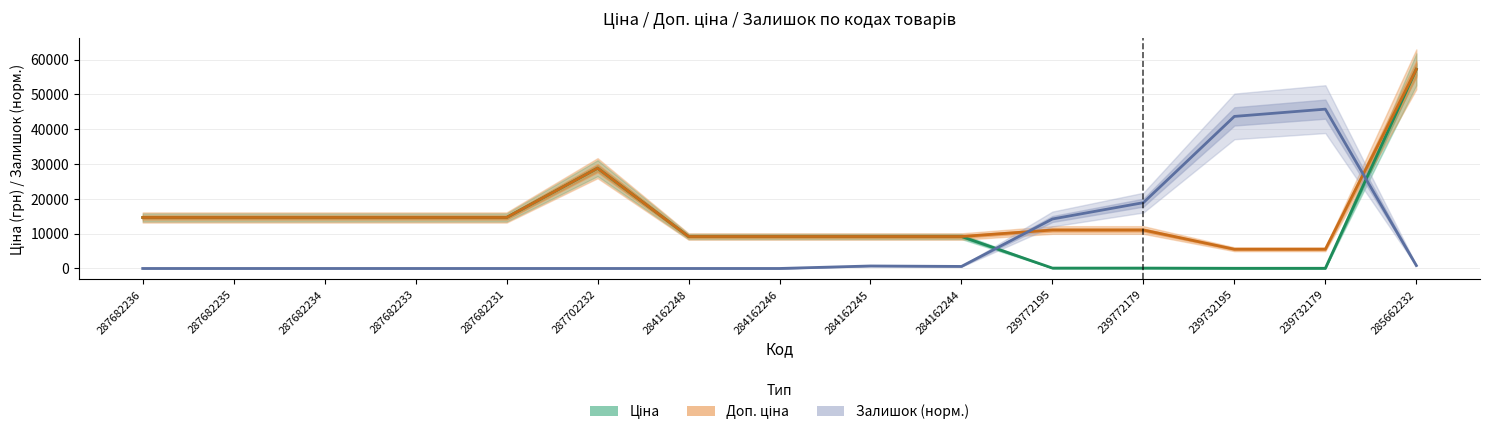

Is it true that Залишок (норм.) equals 0.0 at 287682235?

True